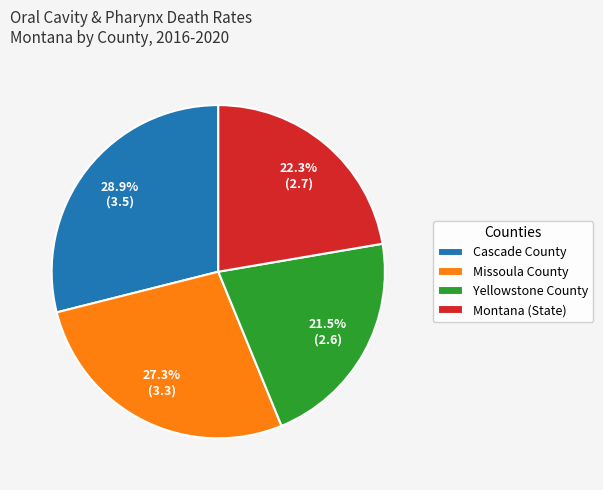

To the nearest percent, what percentage of the pie is Missoula County?

27%